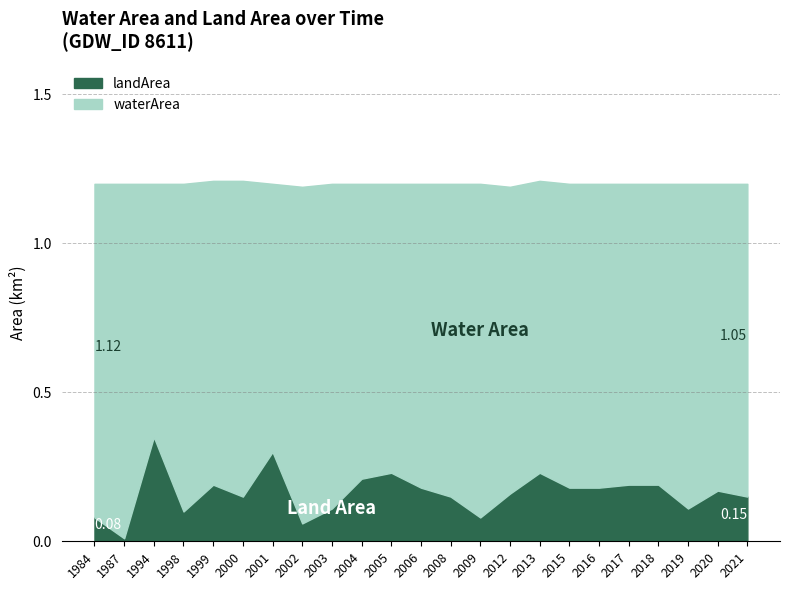

Which series has the largest total across all categories?

waterArea